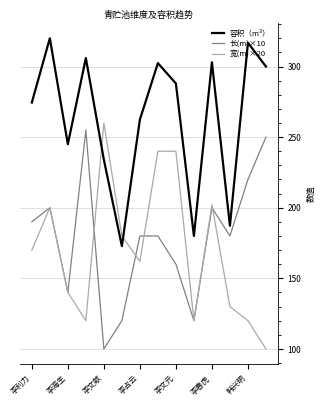

True or false: 长(m)×10 and 容积（m³） intersect in this chart.

False